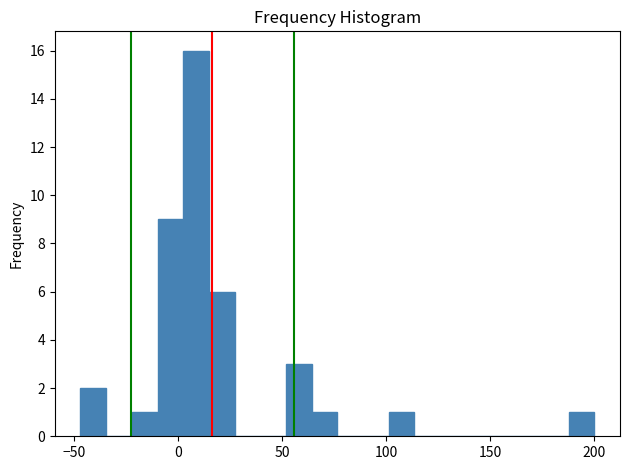

Read against the x-axis, roughly where is the centre of the tallest bar?

10